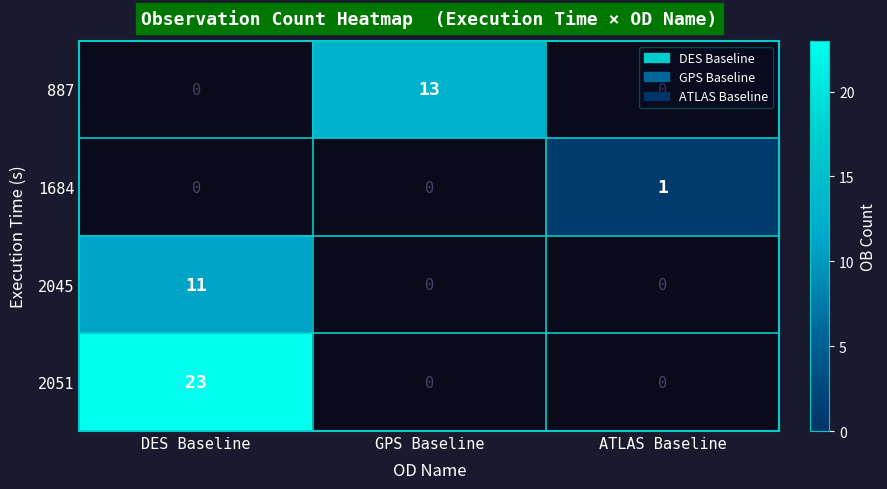

How many series are shown in this chart?

4